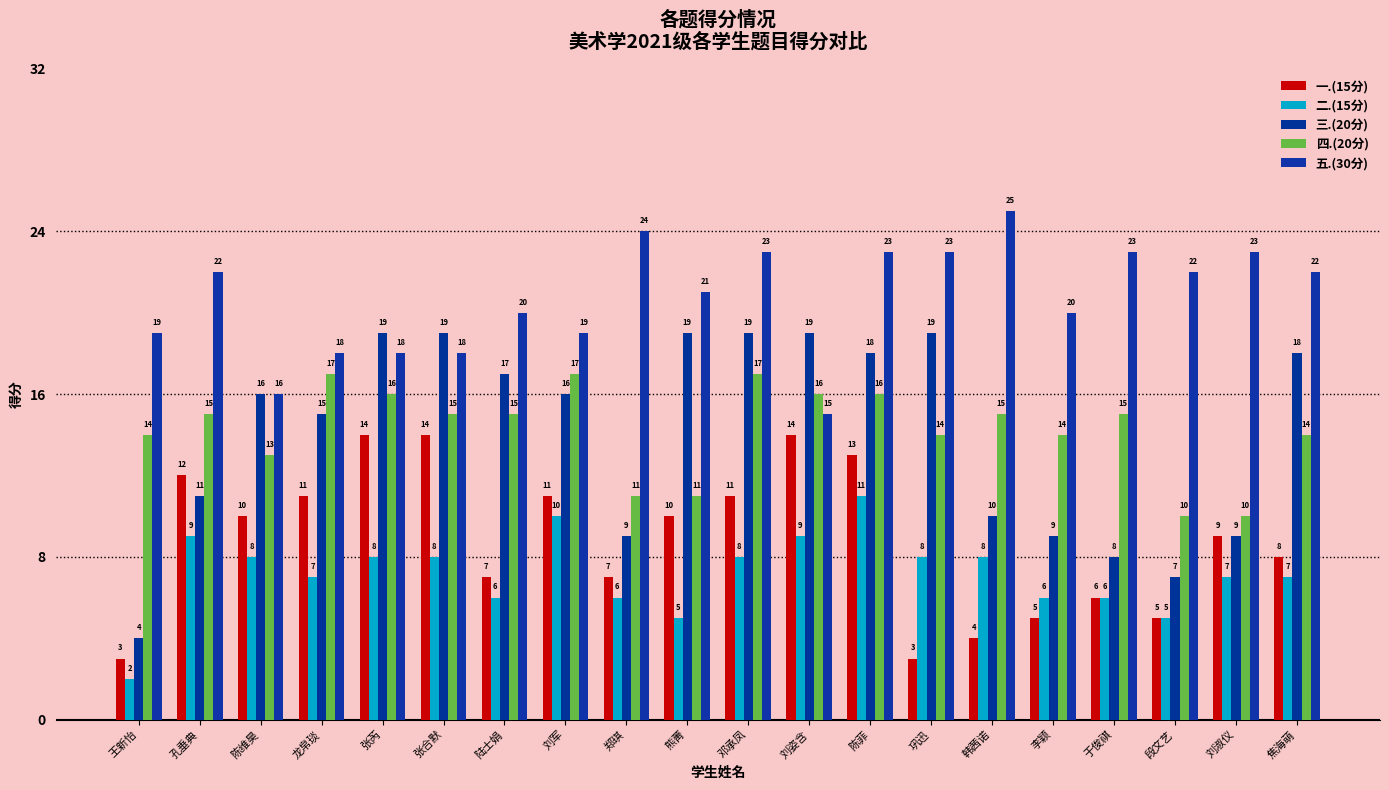

The value of 五.(30分) at 李颖 is 5. True or false?

False